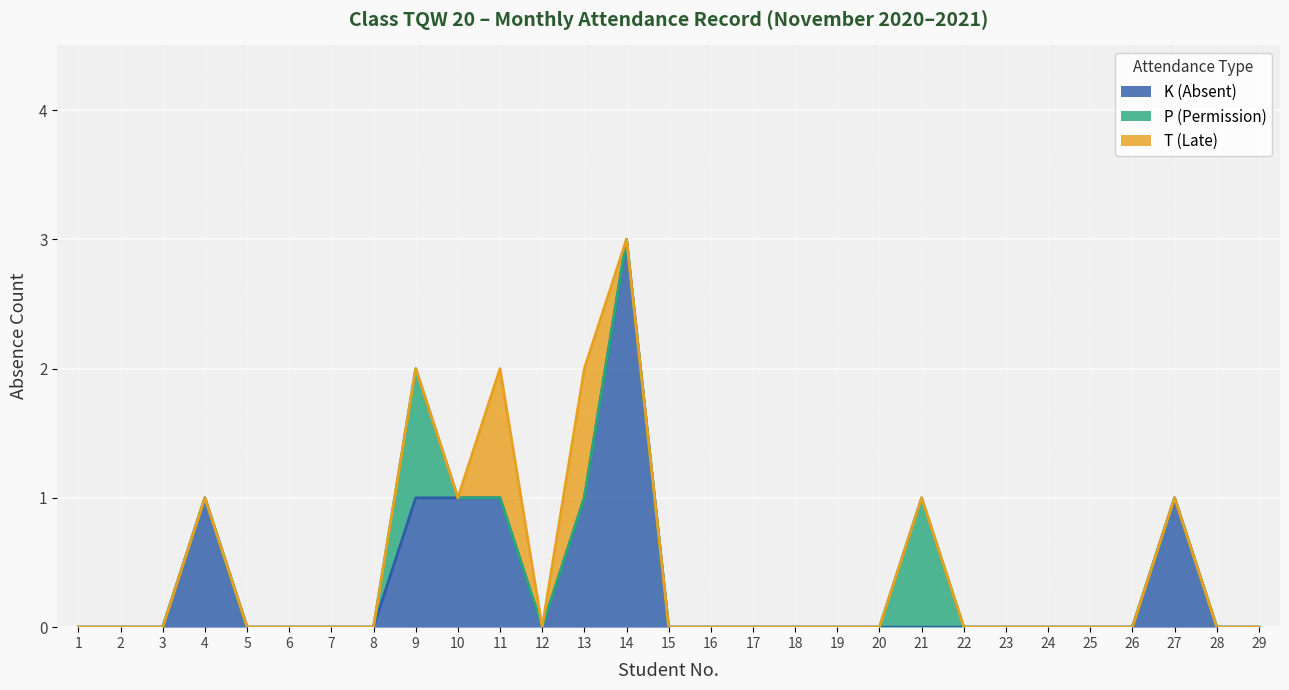

What is the difference between the second highest and second lowest values in the T (Late) series?

1